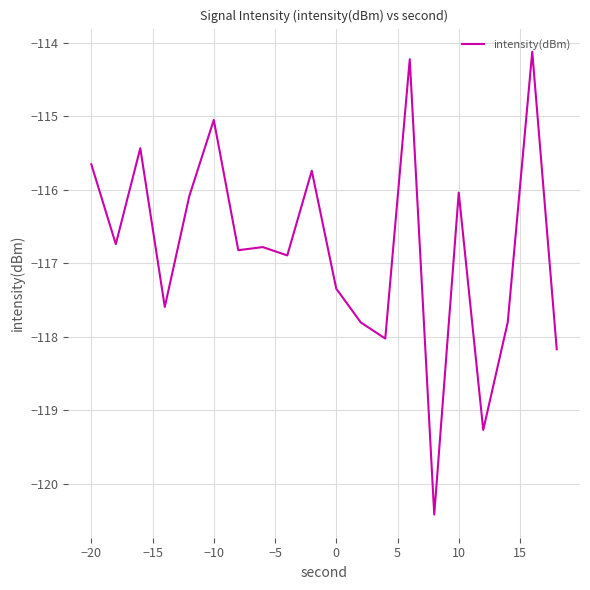

What is the smallest value displayed?

-120.4